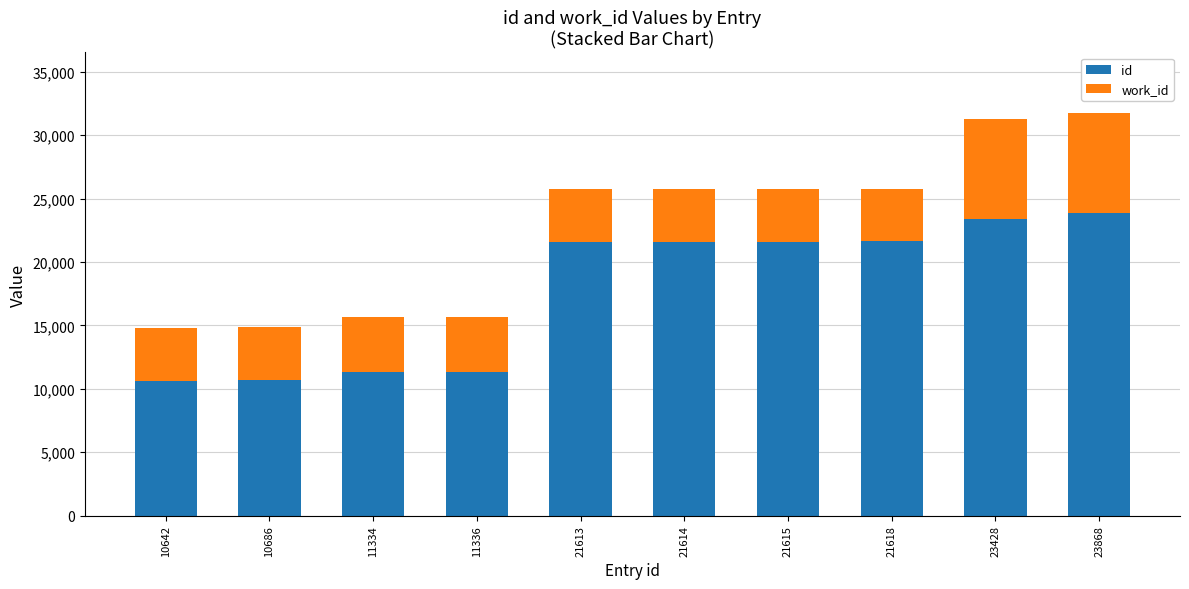

What is the difference between the maximum and minimum values in the id series?

13226